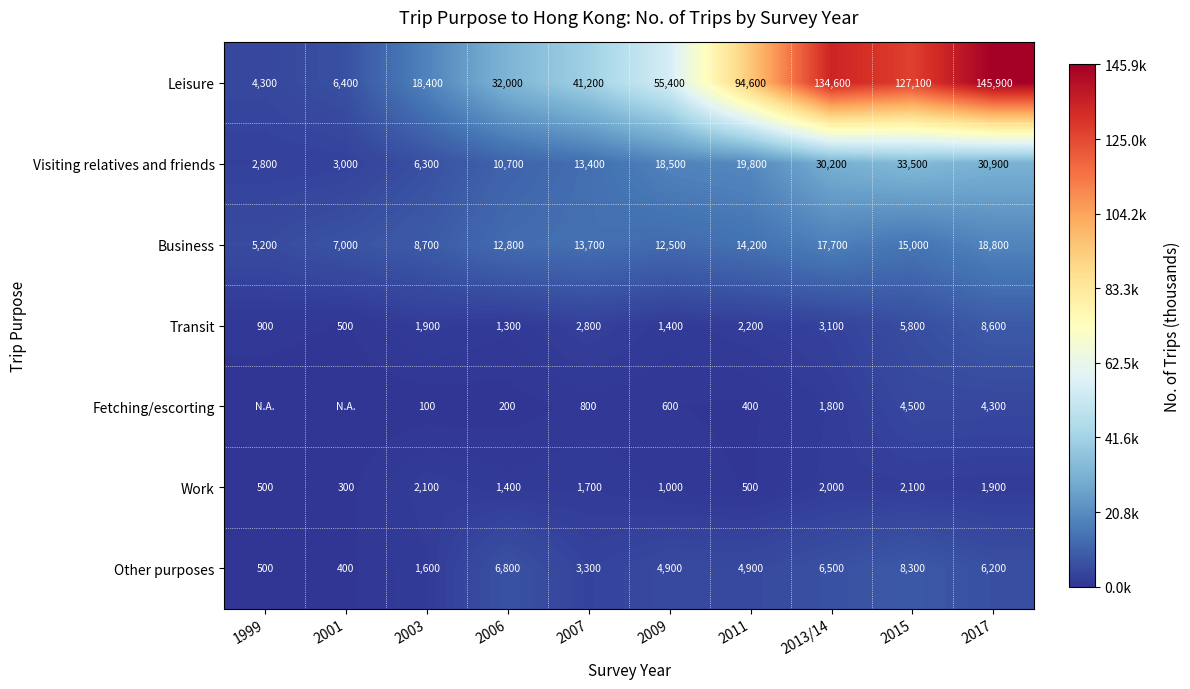

Count the number of data series in this chart.

7